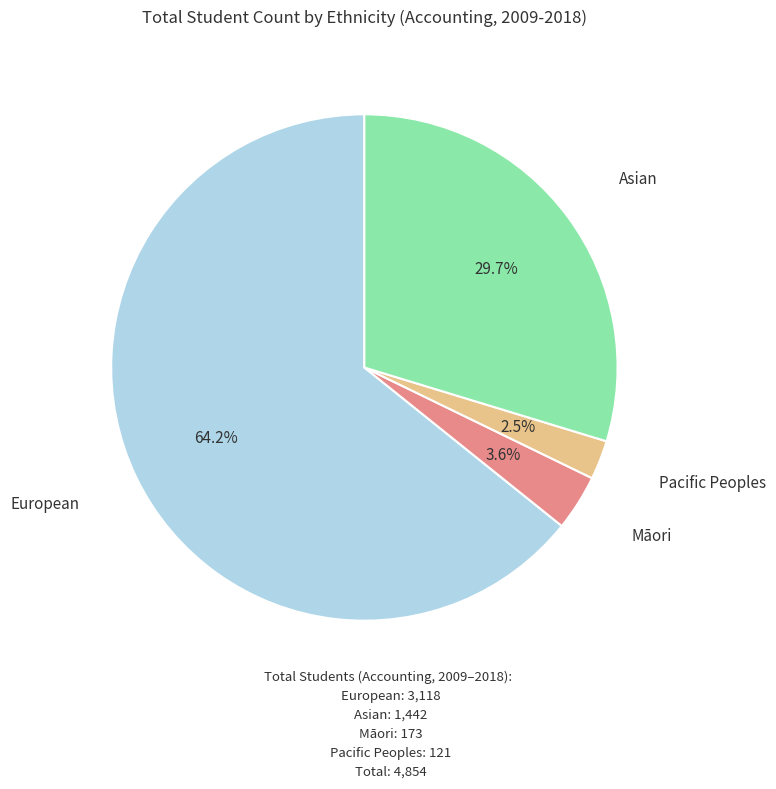

To the nearest percent, what is the difference between the largest and smallest slice percentages?

62%